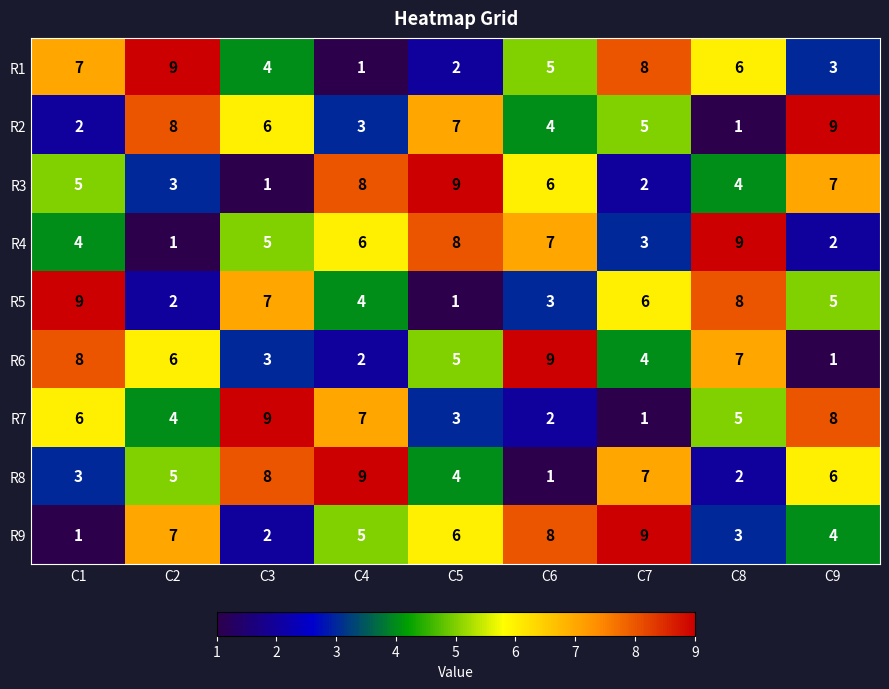

Is it true that R3 equals 2 at C8?

False